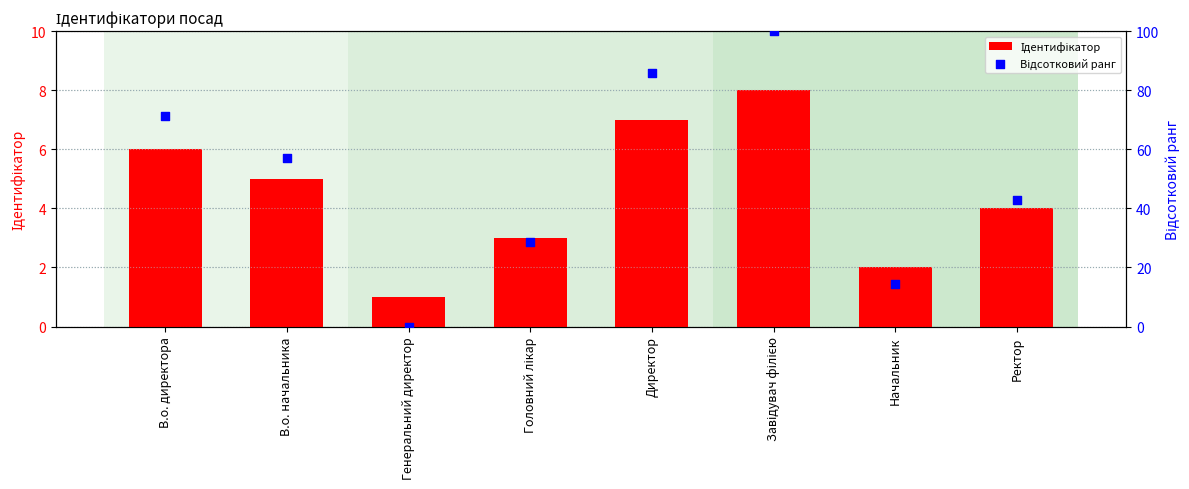

At which category is the sum across all series the highest?

Завідувач філією